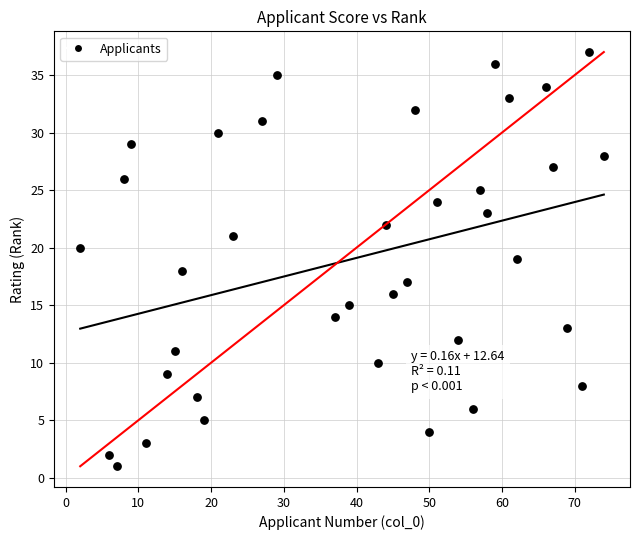

What is the range of X values (max minus min)?

72